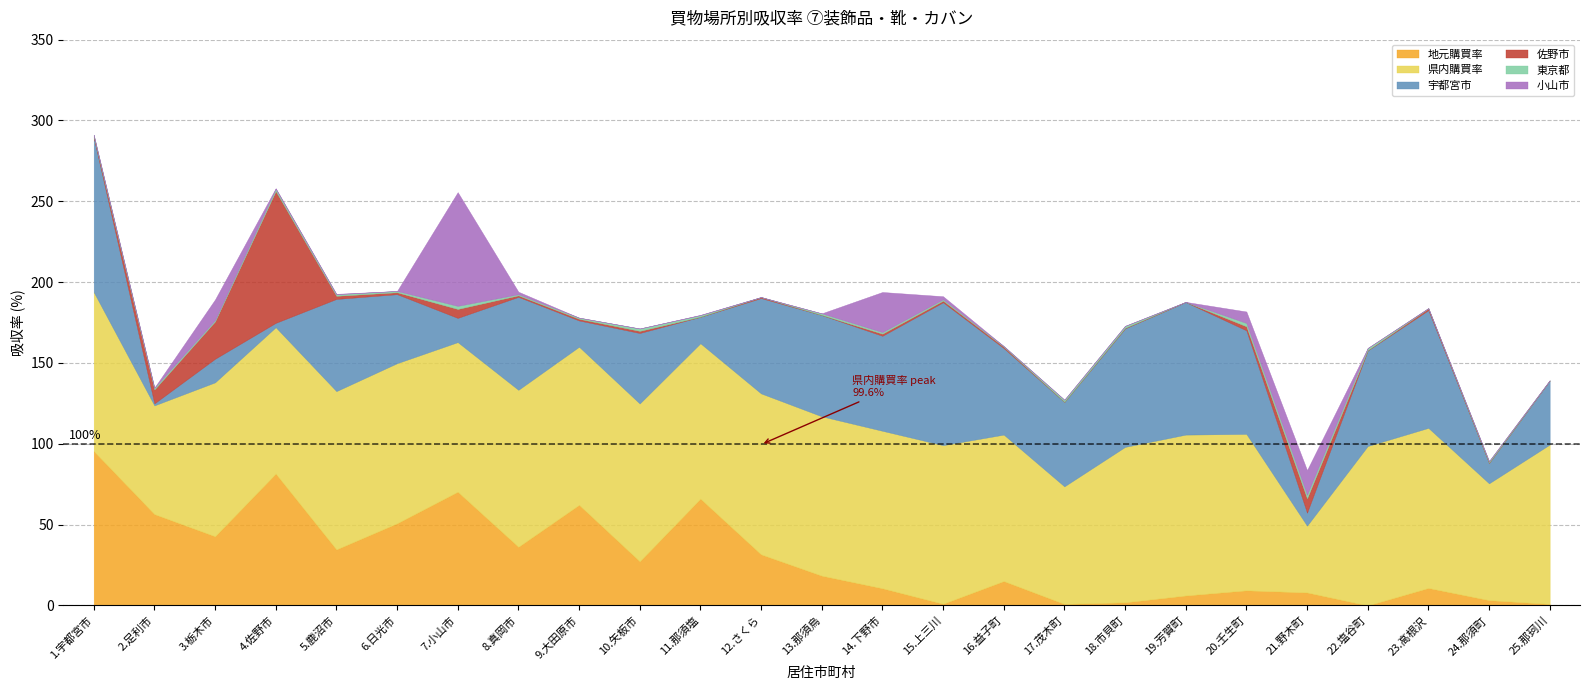

What are all the series names shown in the legend?

地元購買率, 県内購買率, 宇都宮市, 佐野市, 東京都, 小山市